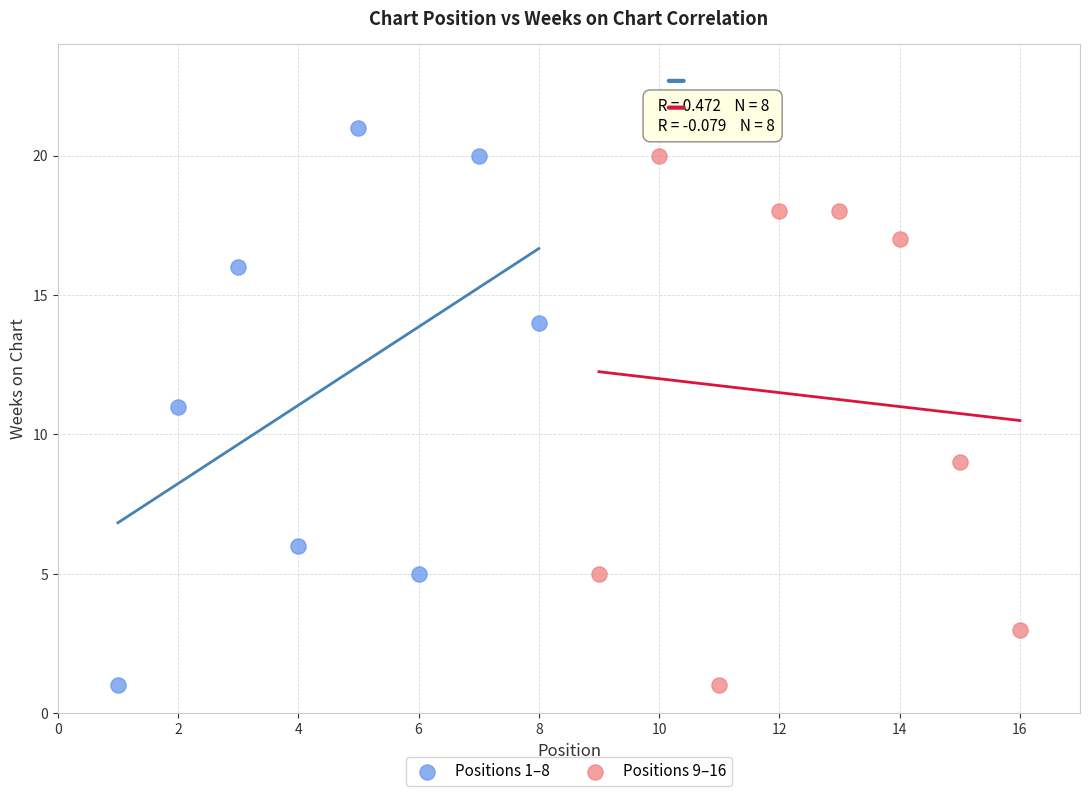

Which series has the widest spread of Y values?

Positions 1–8